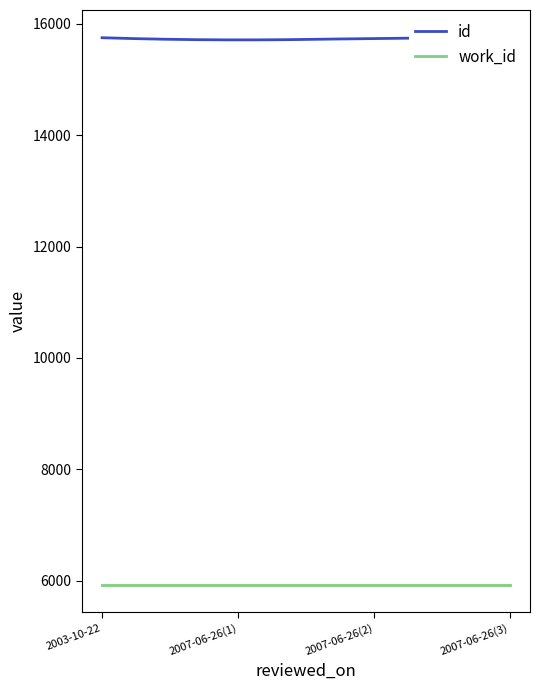

Between 2007-06-26 and 2007-06-26, which is larger?

2007-06-26